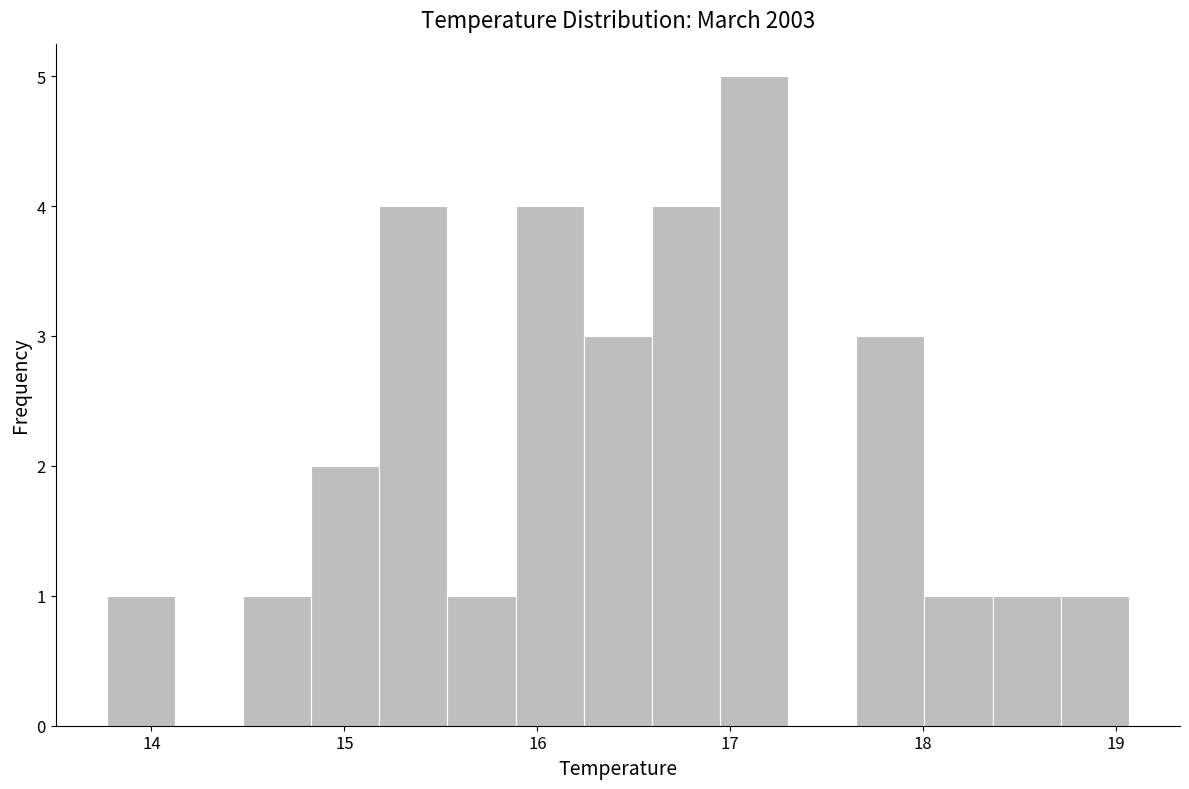

Read against the x-axis, roughly where is the centre of the tallest bar?

17.1